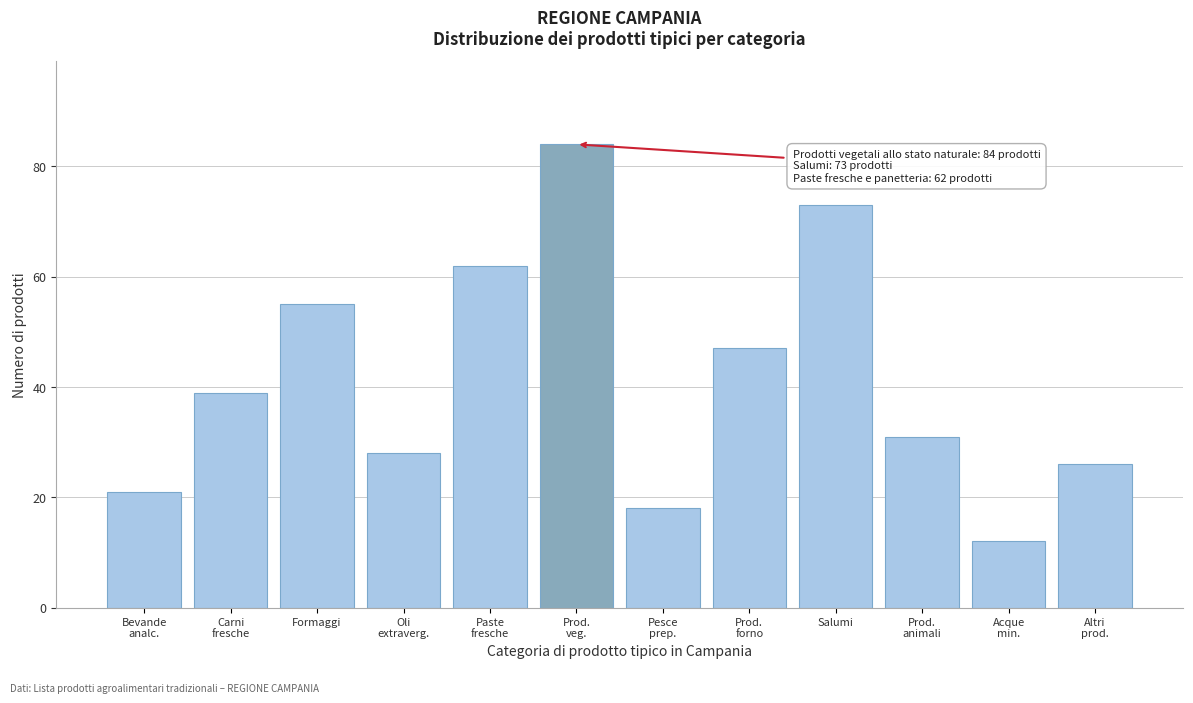

Reading left to right, extract all data points from this chart.

21	39	55	28	62	84	18	47	73	31	12	26